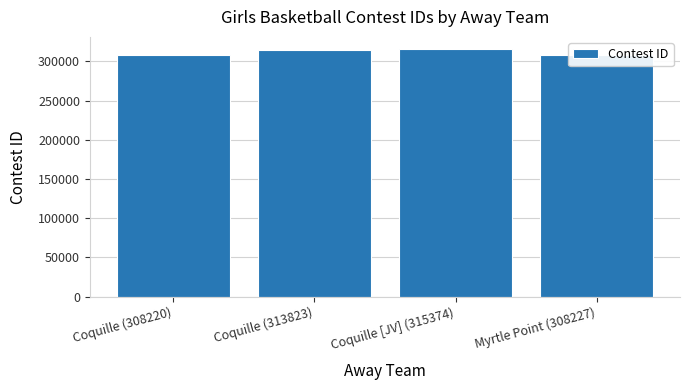

Is it true that the value at Coquille [JV] (315374) is 188819?

False